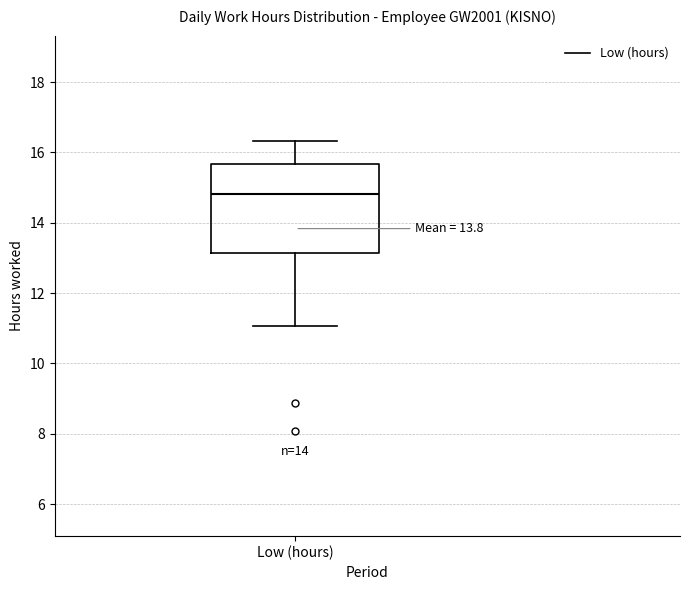

Read this box plot against the y-axis: the position of the median line, the range covered by the box, and the ends of both whiskers. The values are not printed on the chart, so give them approximately, as read against the axis.

median 14.8, box 13.2 to 15.6, whiskers 11.0 to 16.4